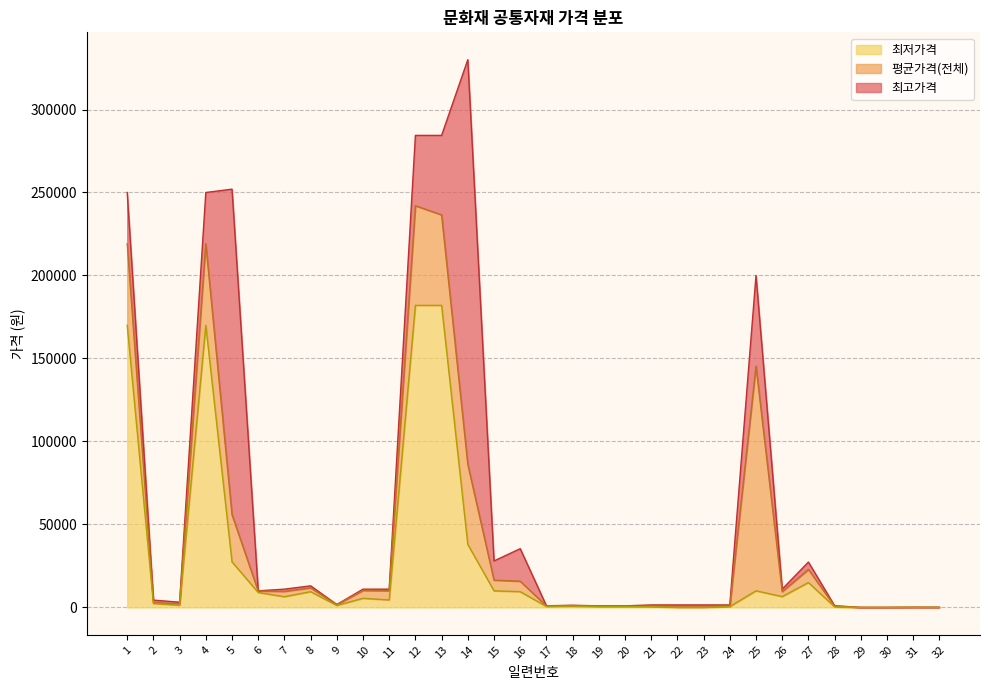

Which category has the highest value across all series?

14